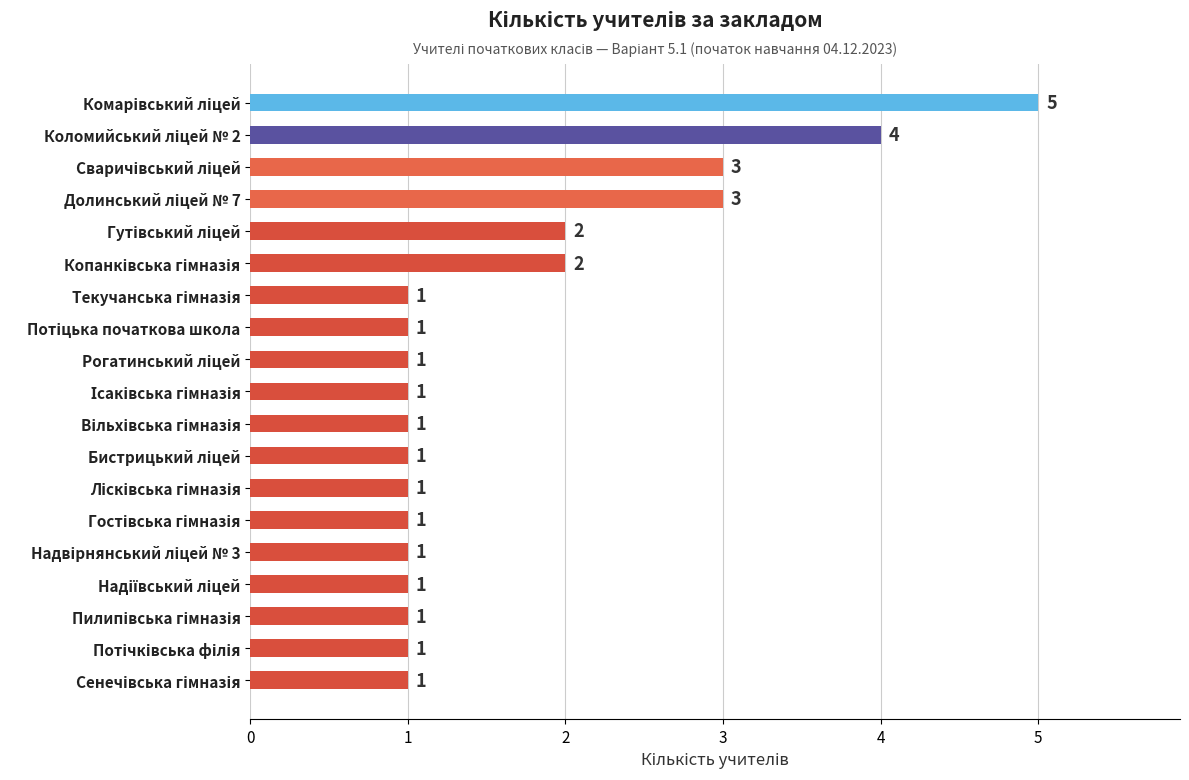

Count the values in the range 1 to 2.

15